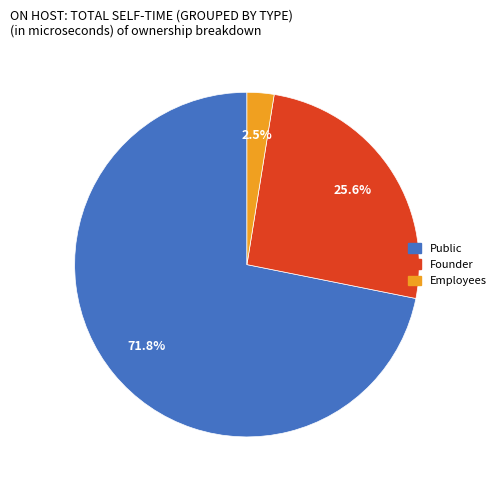

Combined, what portion of the pie is Public and Founder?

97.5%